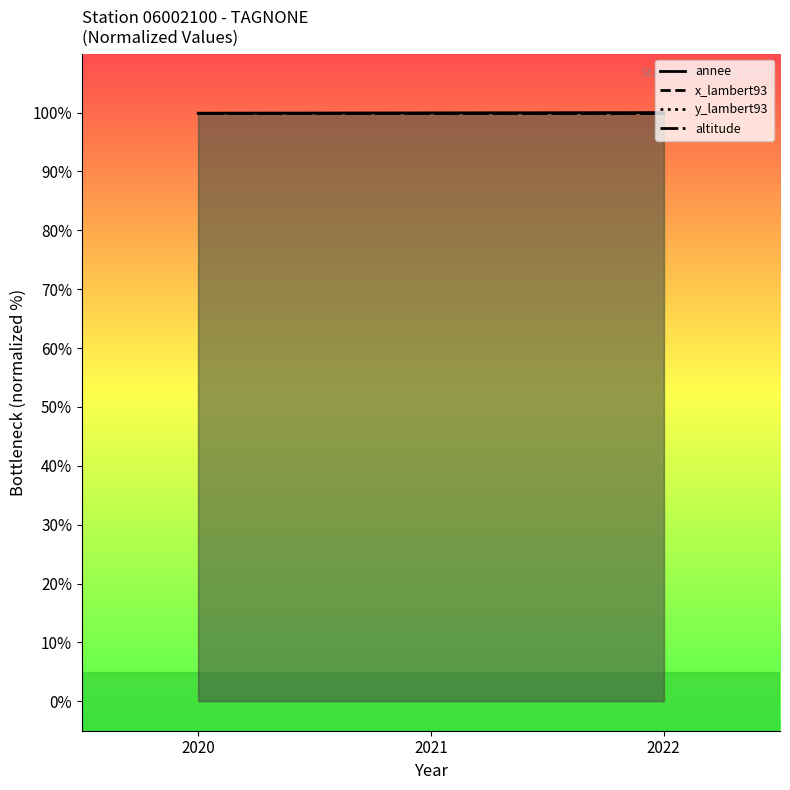

Which series has the largest total across all categories?

x_lambert93_line